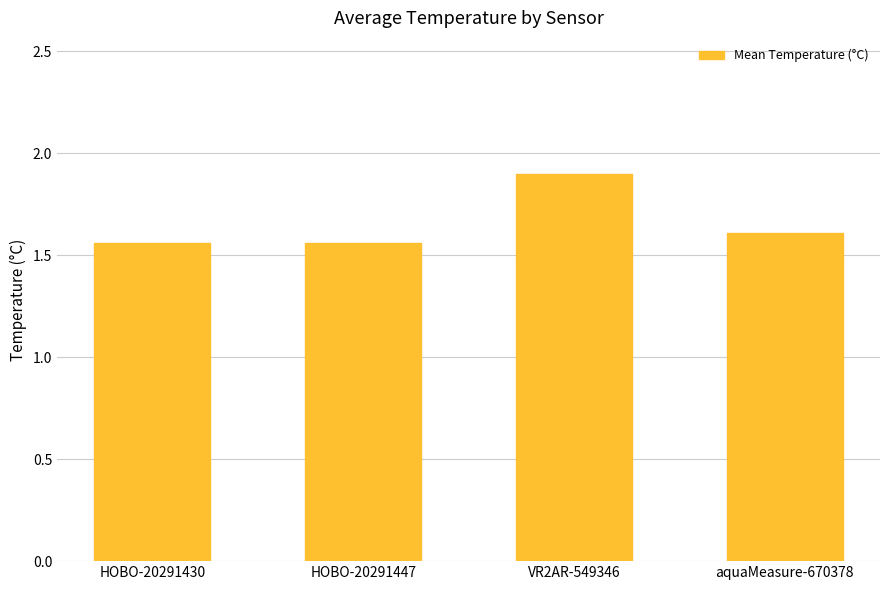

What is the sum of the values at VR2AR-549346 and aquaMeasure-670378?

3.5